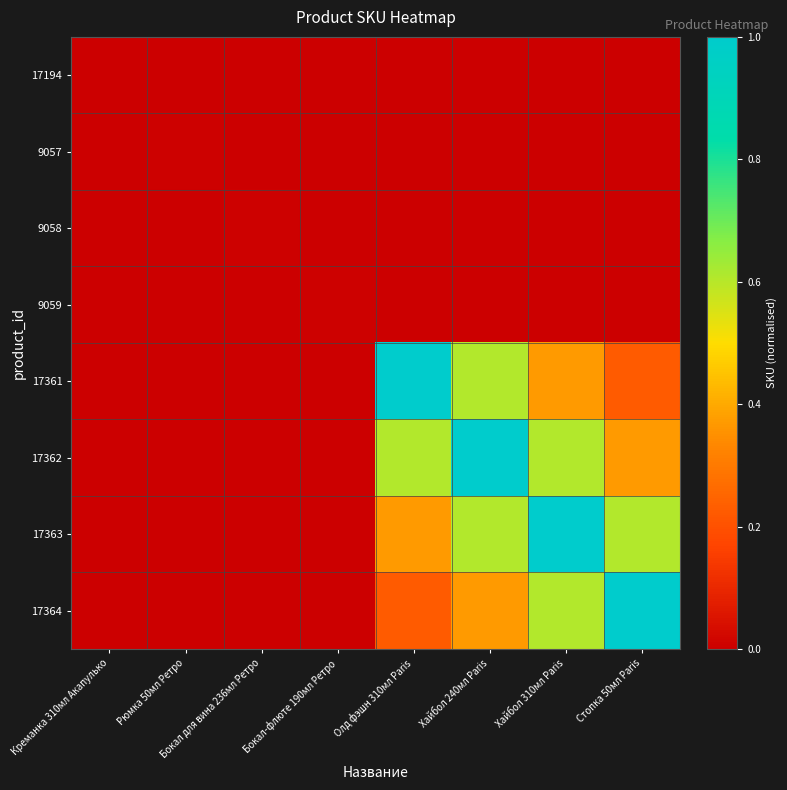

At how many categories does at least one series exceed 0?

8